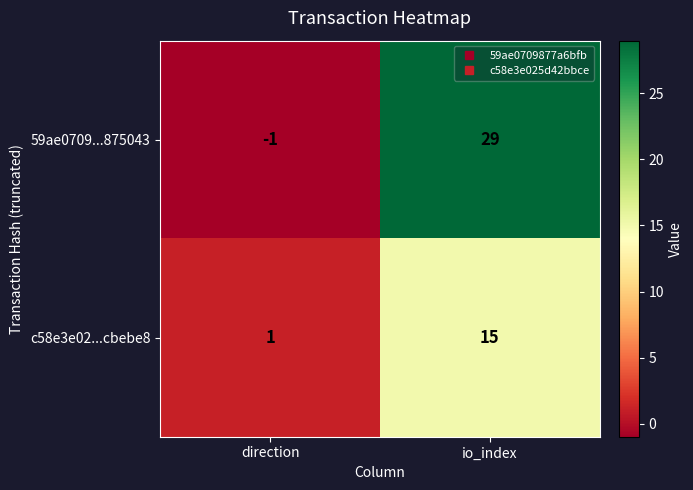

What is the total value across all series at io_index?

44